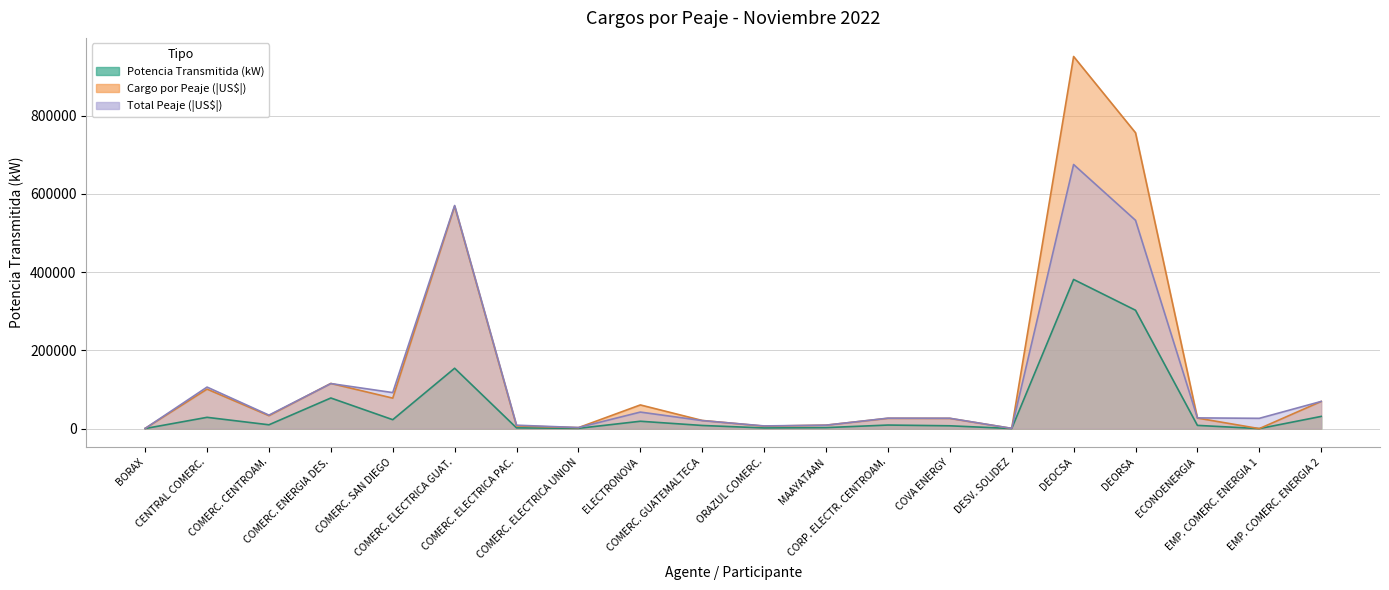

How many interior local peaks does the cargo_peaje series have?

6